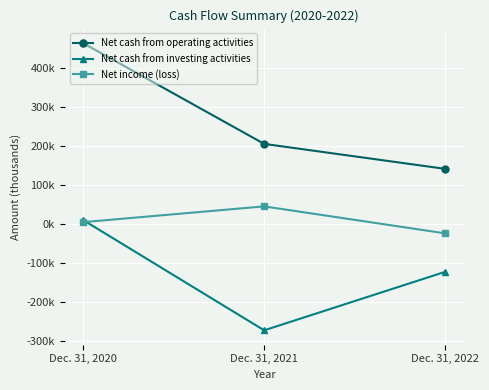

What is the approximate value of Net cash from operating activities at Dec. 31, 2022, to the nearest 100?

140200